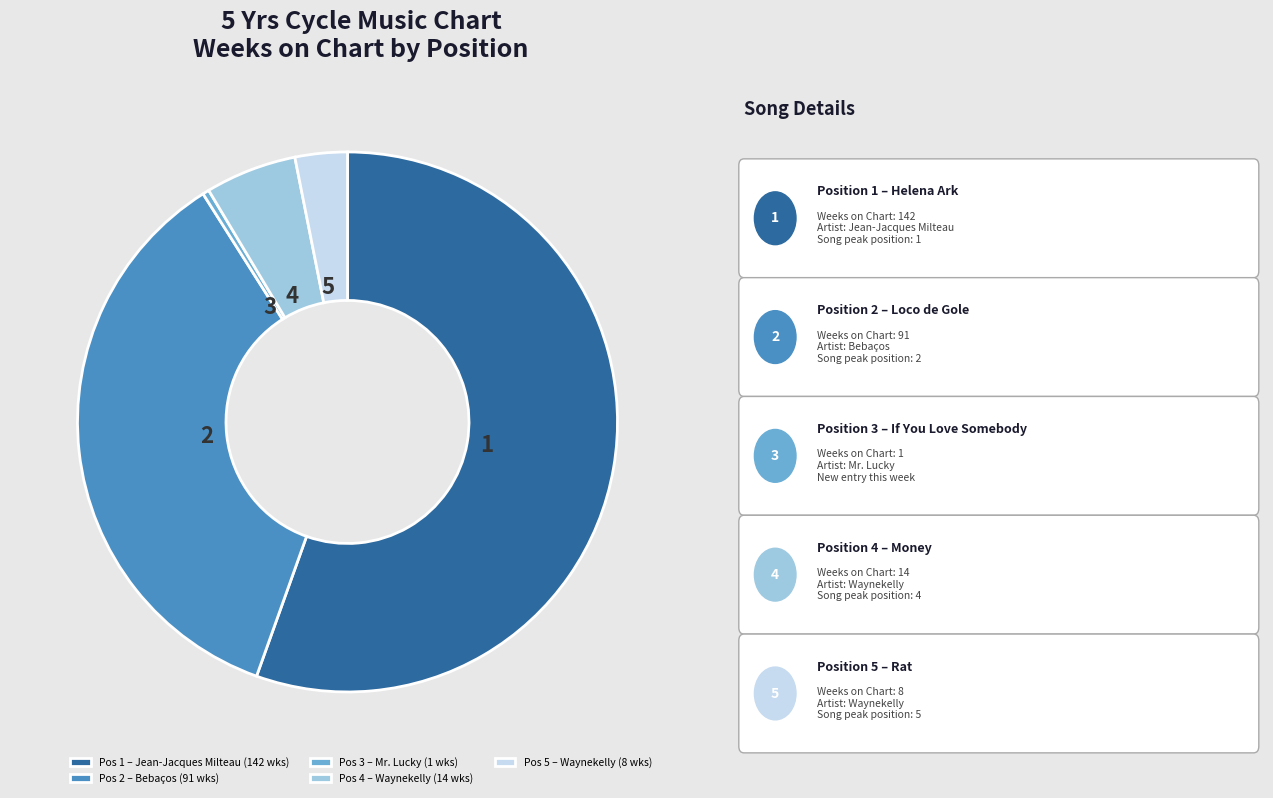

Count the number of slices in the pie.

5